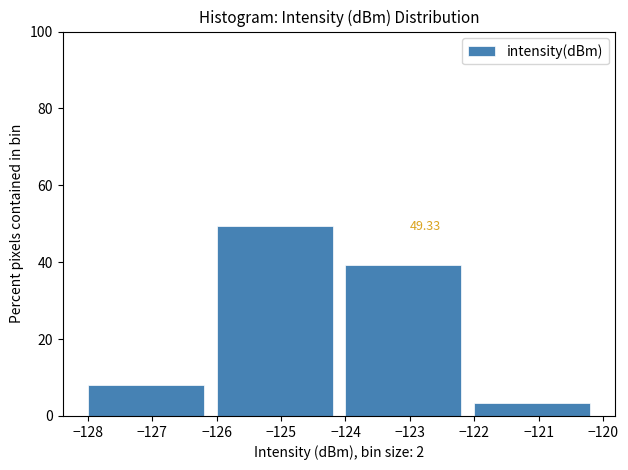

Over which range of the x-axis is the bar tallest?

-126 to -124